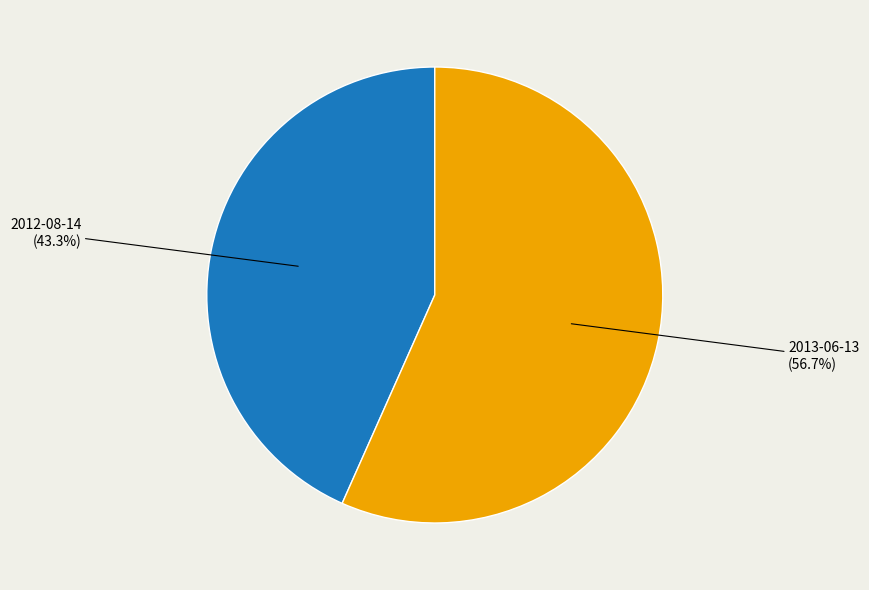

Which category has the smallest portion of the pie?

2012-08-14